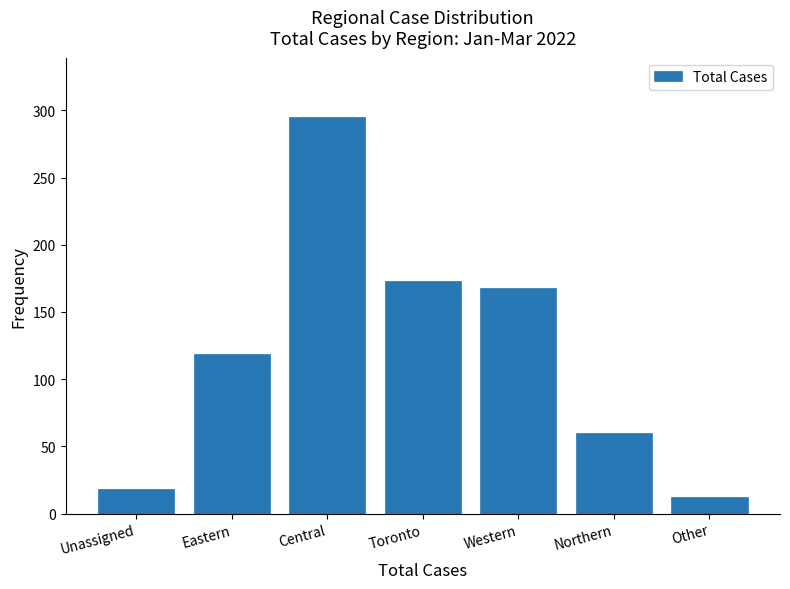

Reading left to right, what are all the values shown in this chart?

Unassigned=18	Eastern=119	Central=295	Toronto=173	Western=168	Northern=60	Other=12